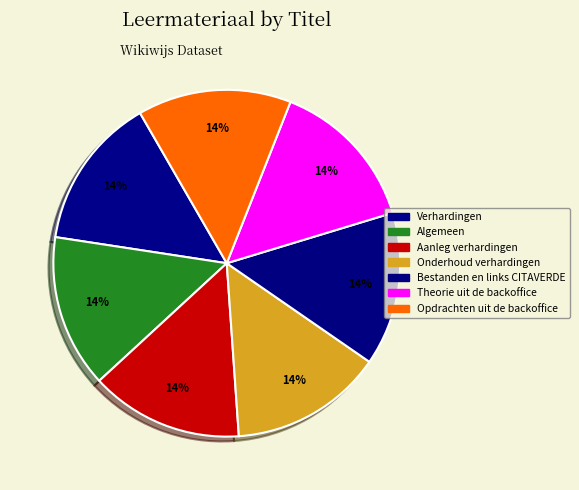

What percentage do Onderhoud verhardingen and Verhardingen together represent?

28.5%